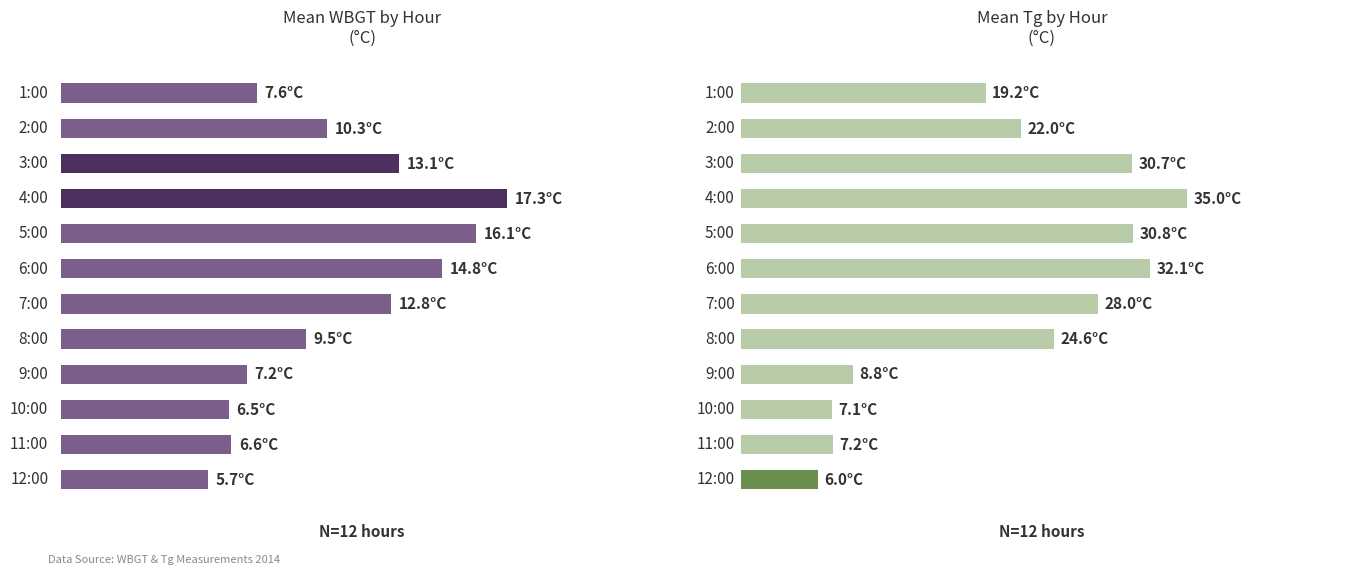

What is the smallest value displayed?

5.7